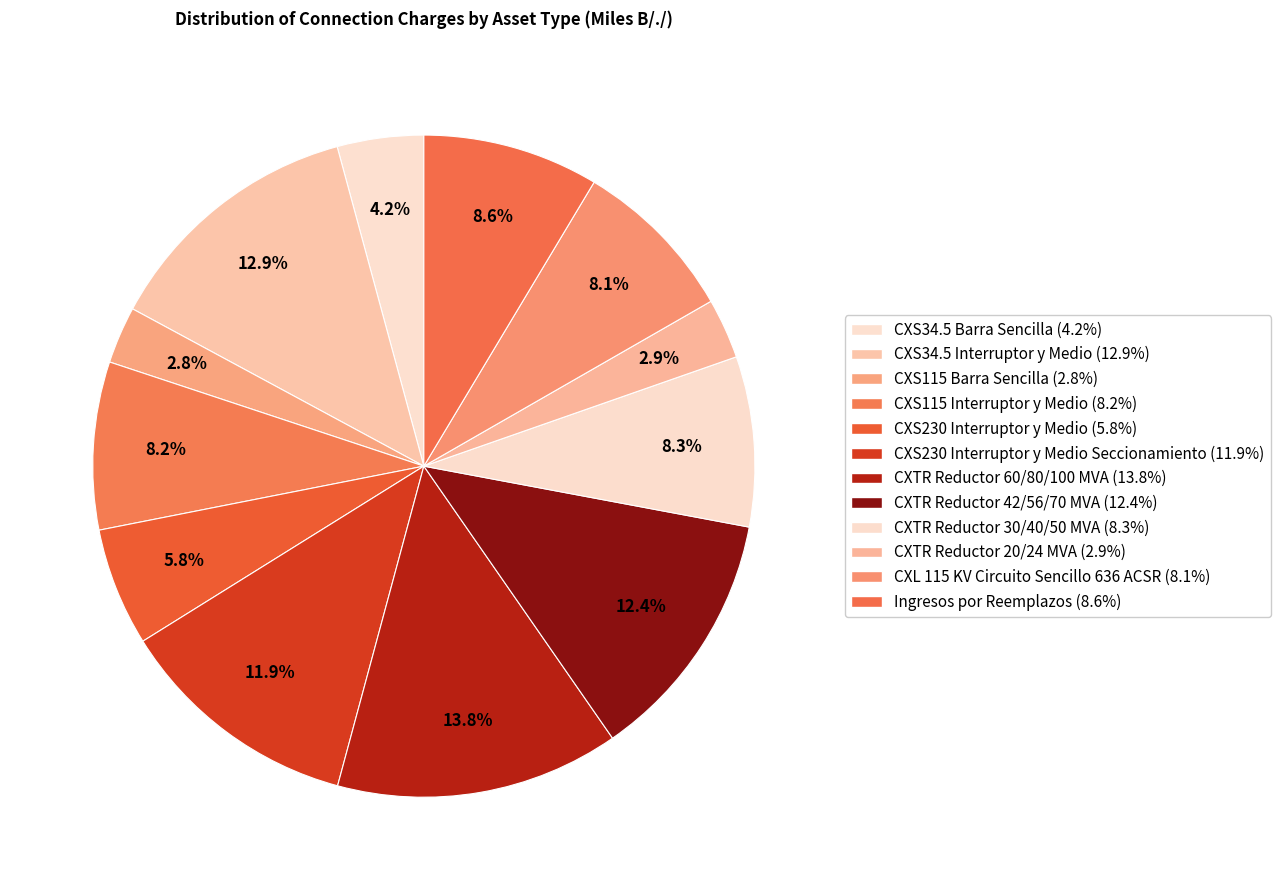

Is there a majority slice in this chart?

No